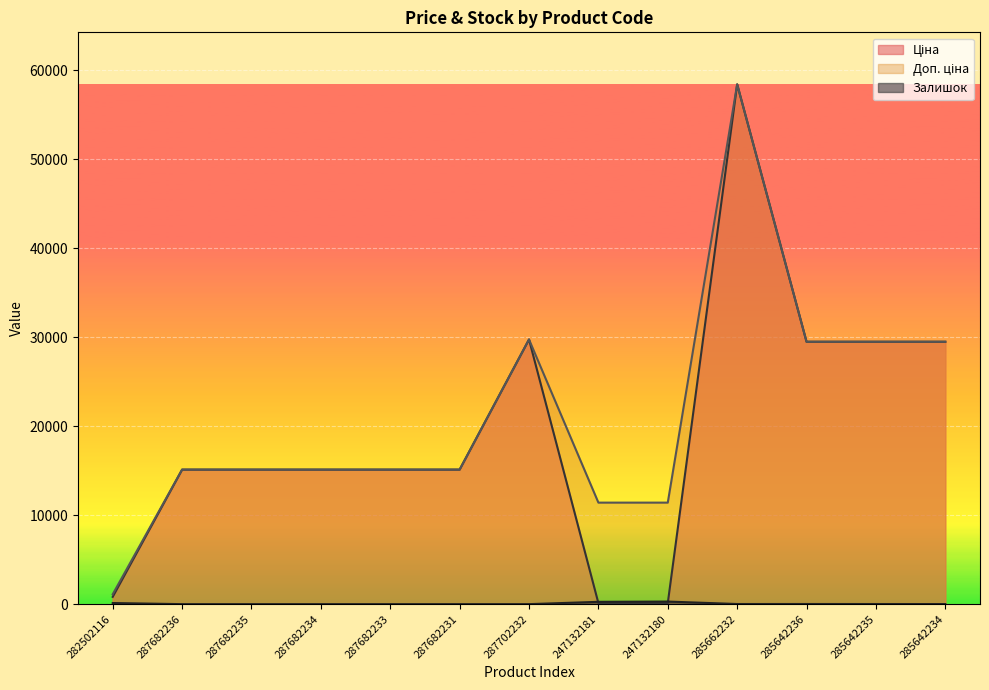

Which series changed the most between 287682234 and 247132180?

Ціна